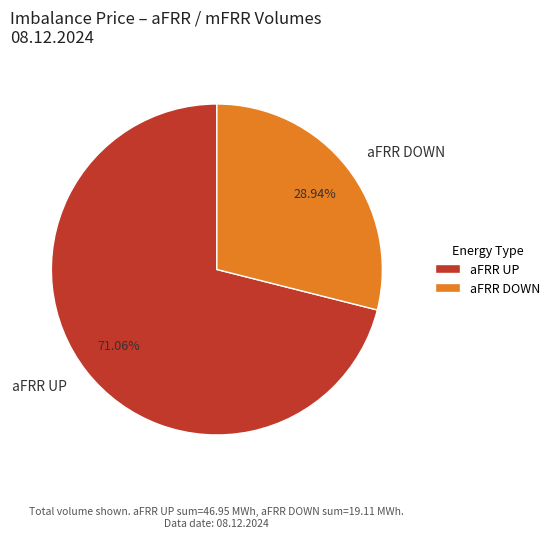

Which category accounts for the majority?

aFRR UP